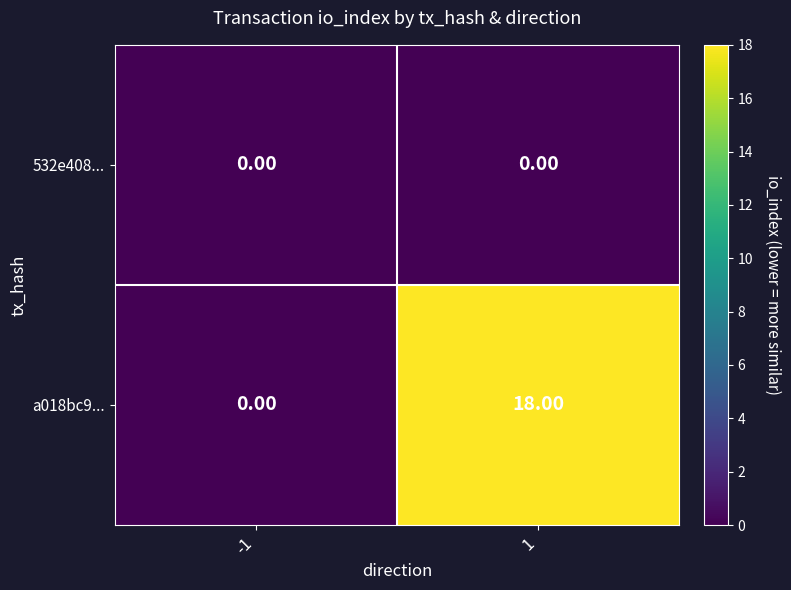

List the series in order of their overall mean, lowest first.

532e408..., a018bc9...